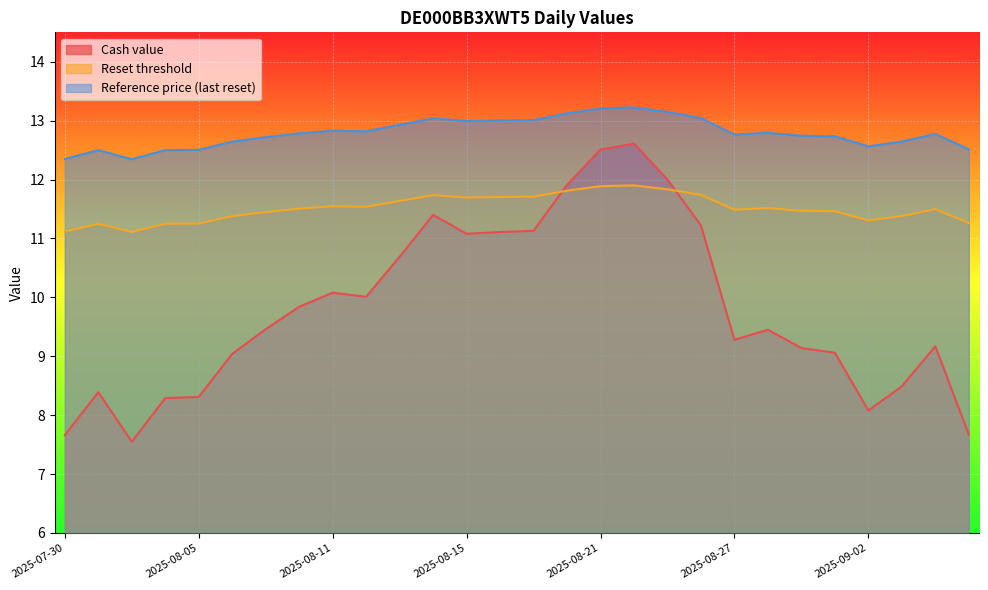

What is the label of the 17th point from the right?

2025-08-14